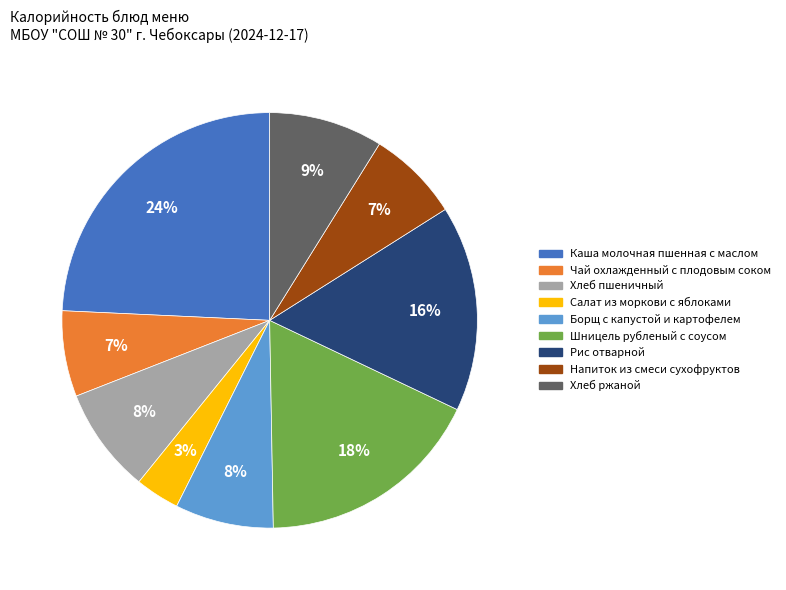

Is Рис отварной the majority of the pie?

No